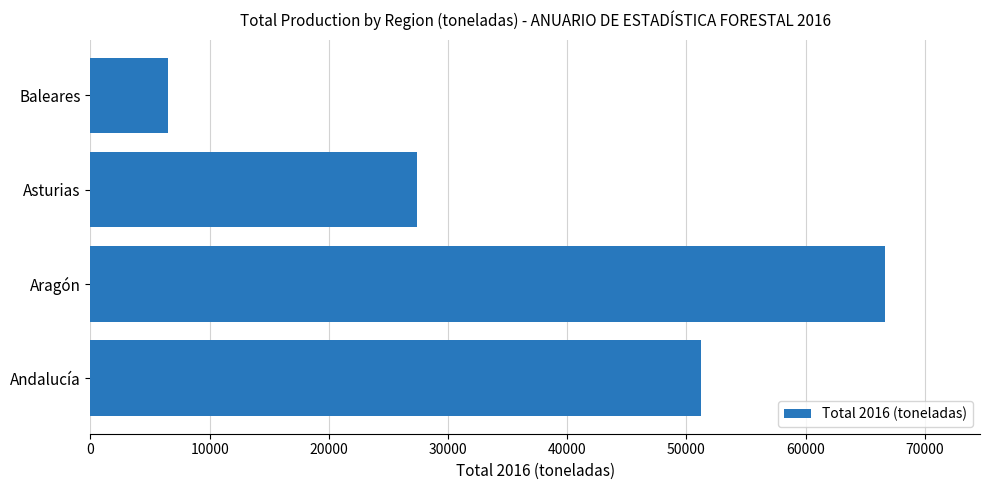

What is the approximate value at Asturias?

27403.5